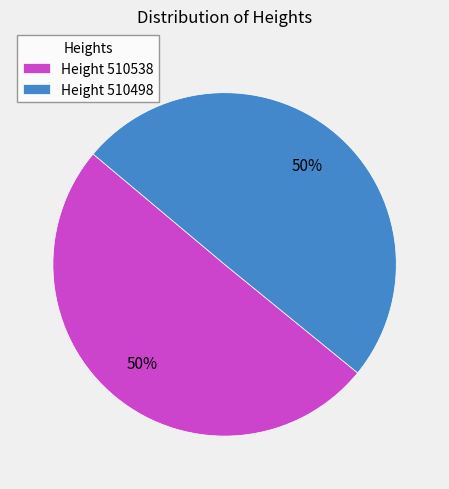

Is it true that Height 510498 is 50% of the pie?

True